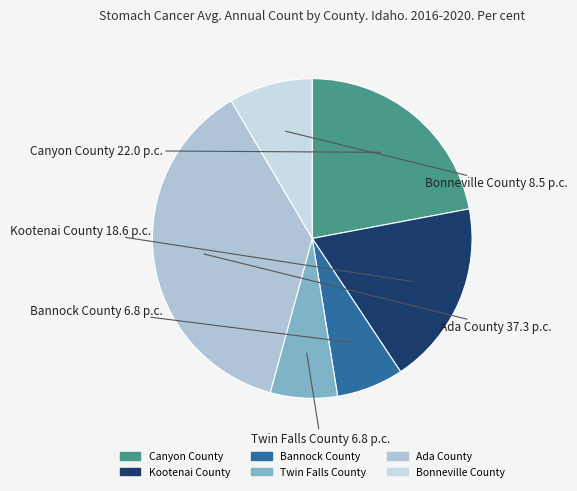

Do Ada County and Bonneville County together represent more than half of the pie?

No